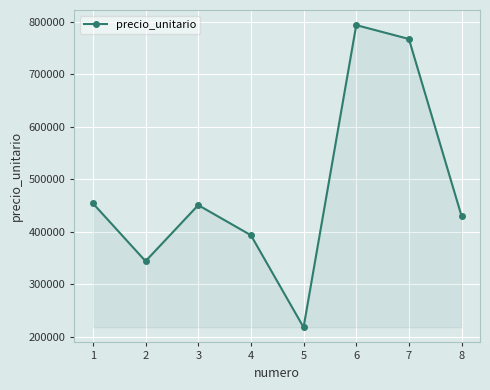

What is the value of the 1st point from the left?

454200